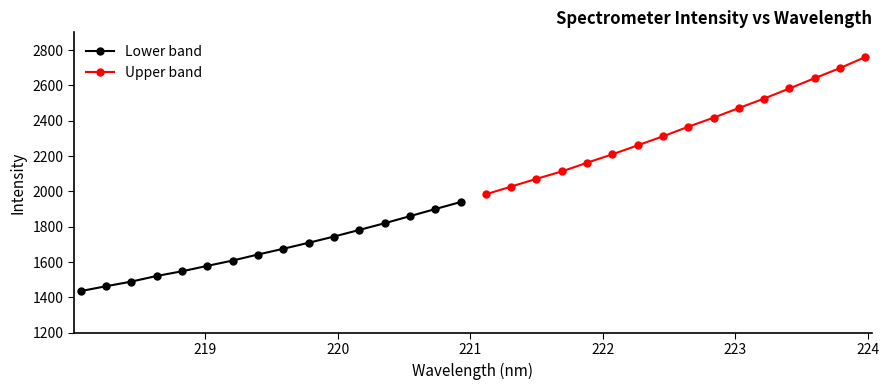

List the series in order of their overall mean, highest first.

Upper band, Lower band